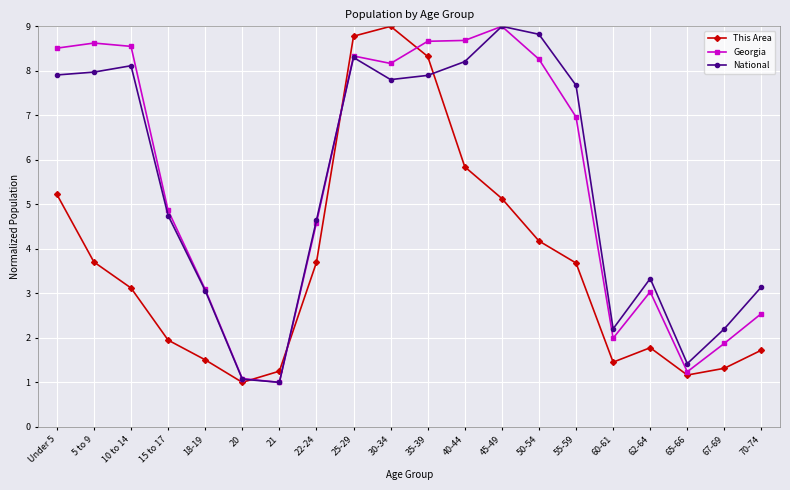

Where is the first local minimum for This Area?

20